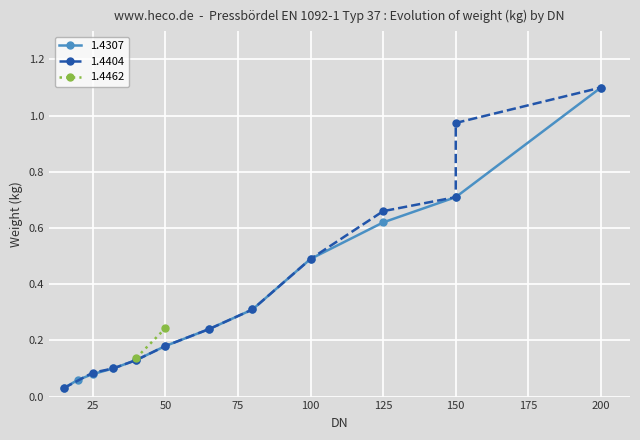

True or false: 1.4404 and 1.4307 cross at least once.

False